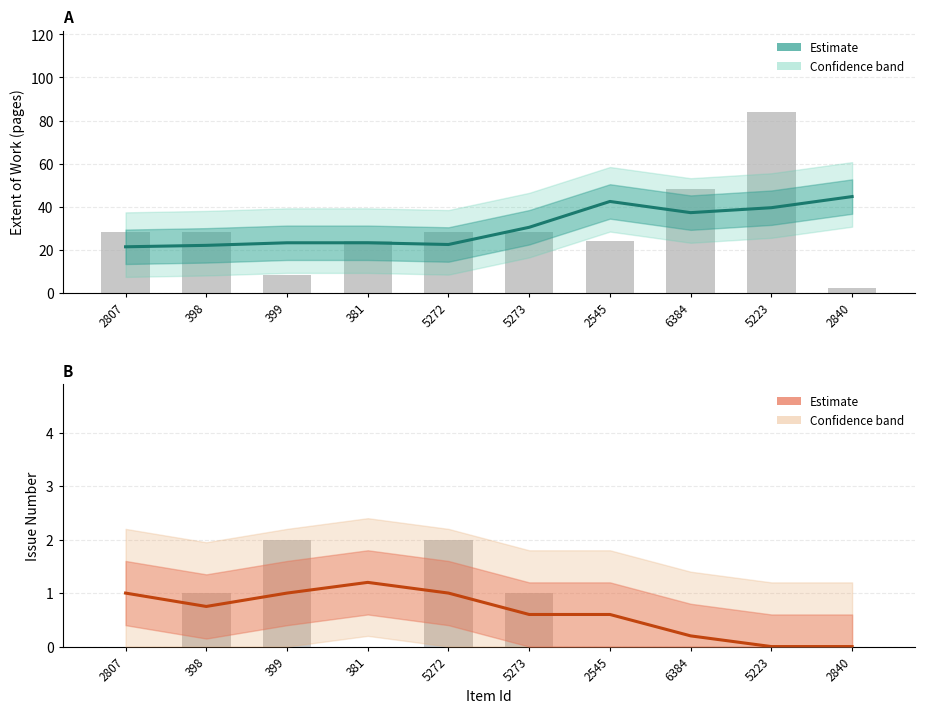

What is the difference between the highest and lowest values at 2840?

44.7